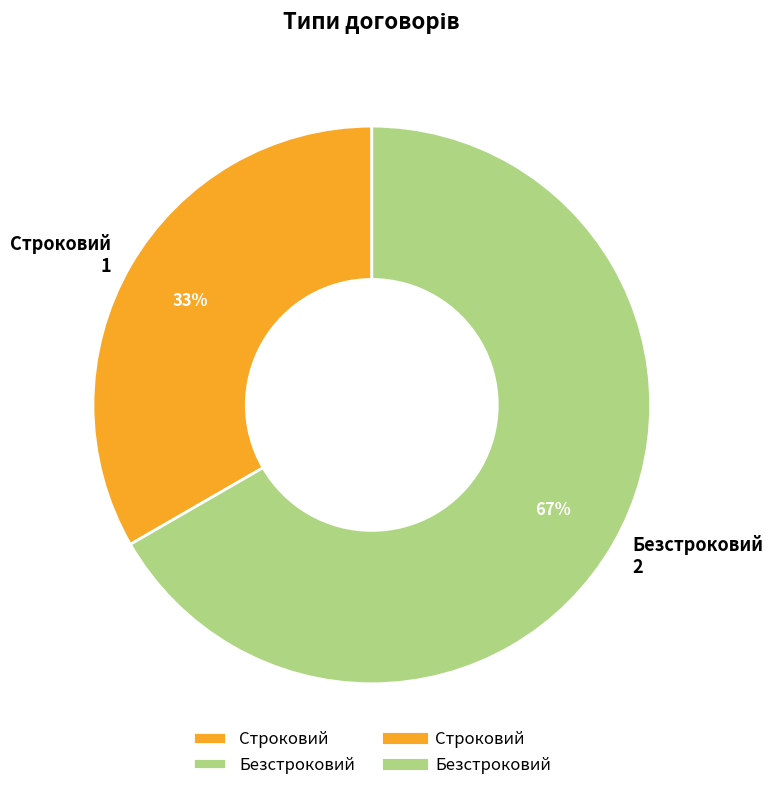

Which slice represents more than half of the pie?

Безстроковий